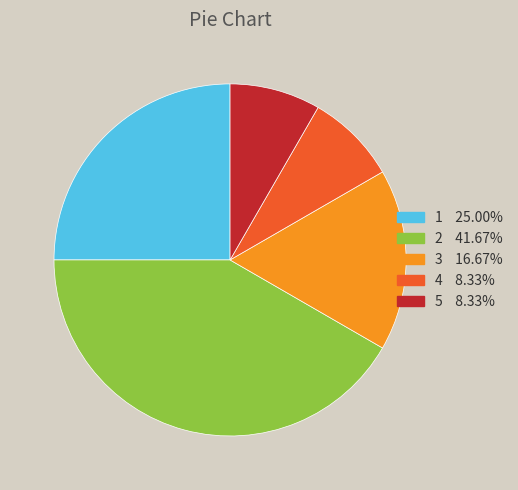

Do 4 and 3 together represent more than half of the pie?

No